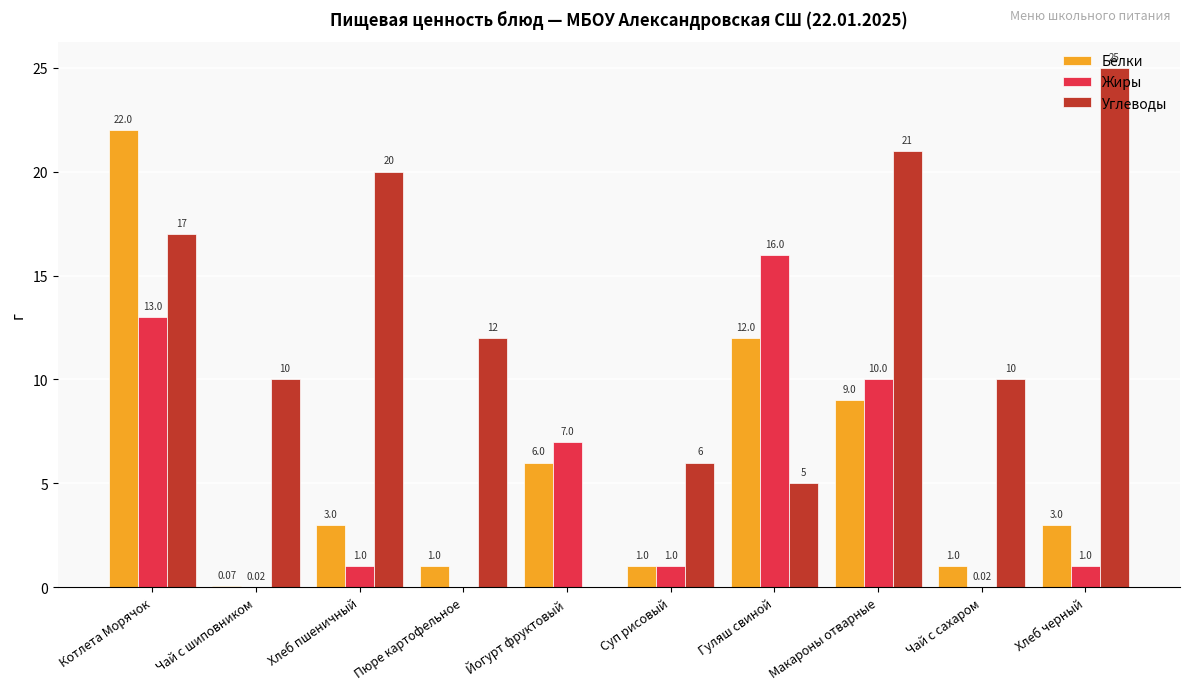

What is the total value across all series at Гуляш свиной?

33.0